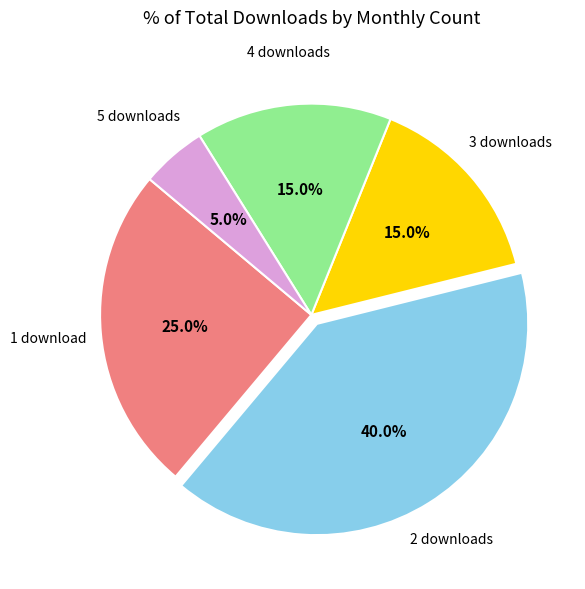

Between 5 downloads and 4 downloads, which is larger?

4 downloads